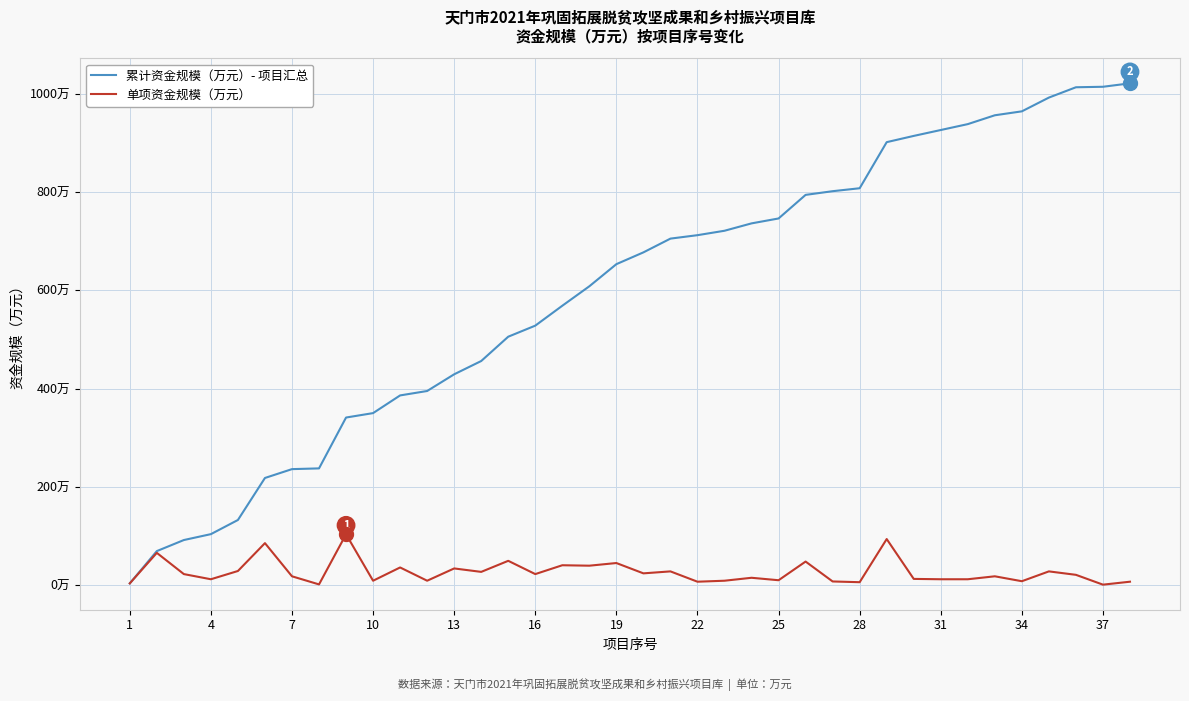

True or false: 累计资金规模（万元）- 项目汇总 and 单项资金规模（万元） cross at least once.

False